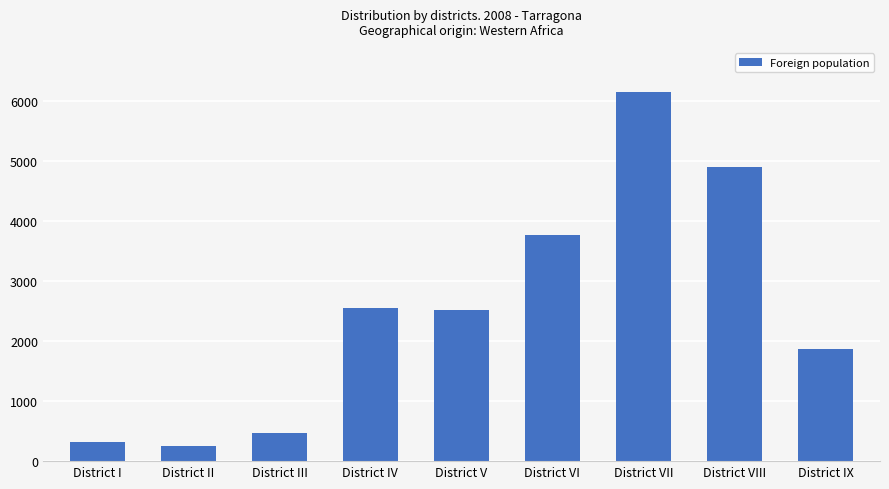

The value at District VIII is 4889. True or false?

True